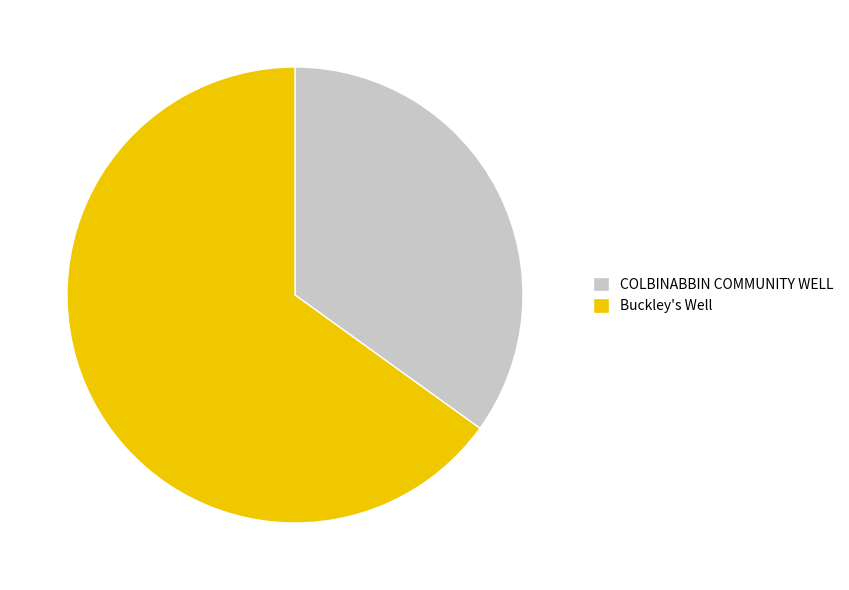

What is the ratio of the value at COLBINABBIN COMMUNITY WELL to the value at Buckley's Well?

0.5